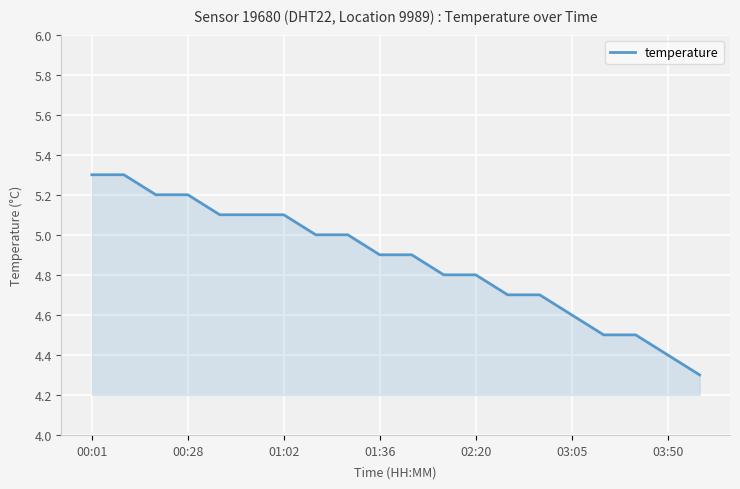

What is the difference between the maximum and minimum values?

1.0